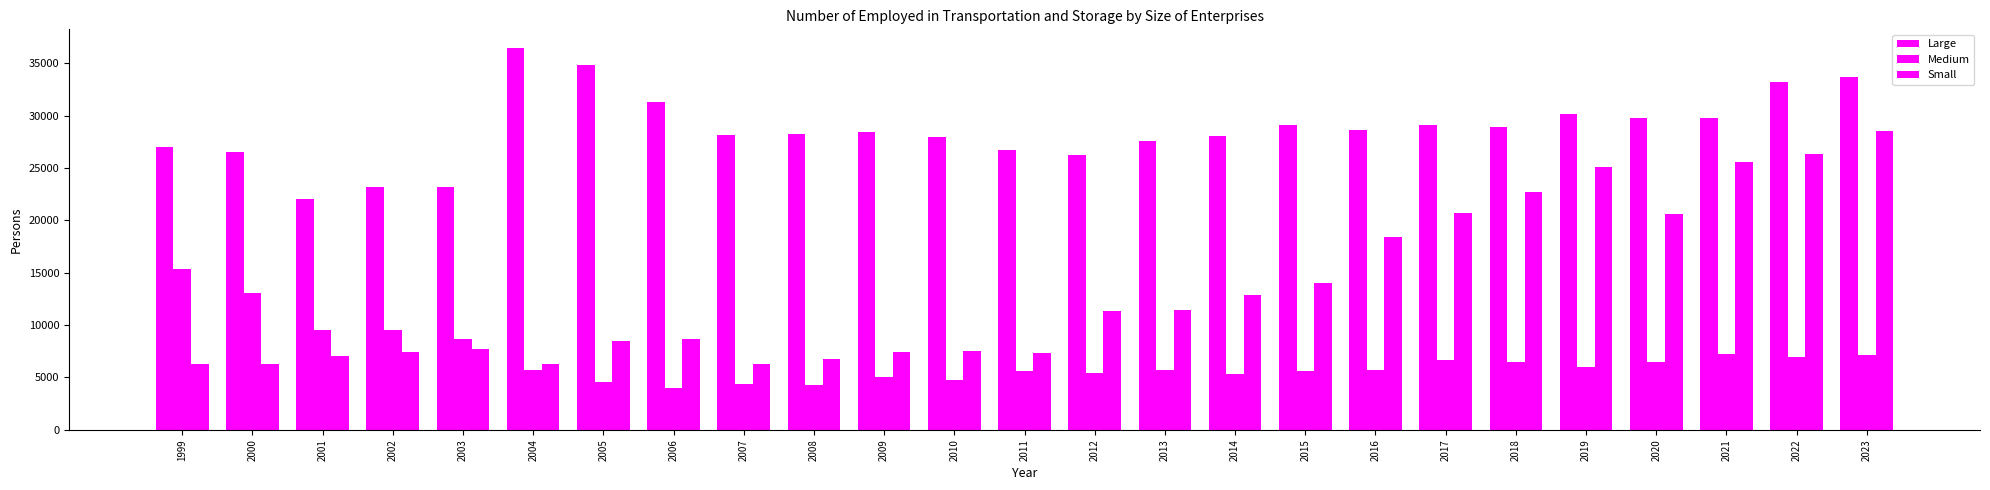

What is the maximum value shown in the chart?

36410